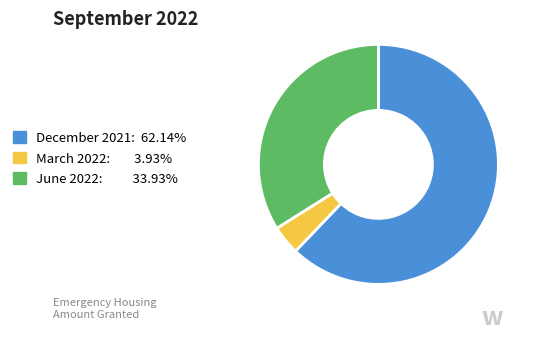

Is the sum of December 2021 and June 2022 greater than half?

Yes